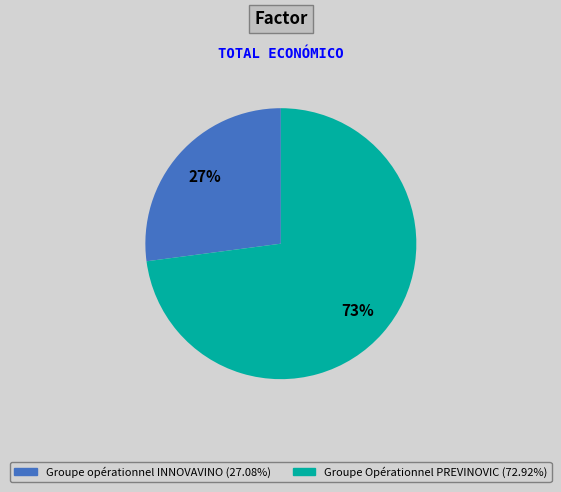

Which category has the biggest portion of the pie?

Groupe Opérationnel PREVINOVIC